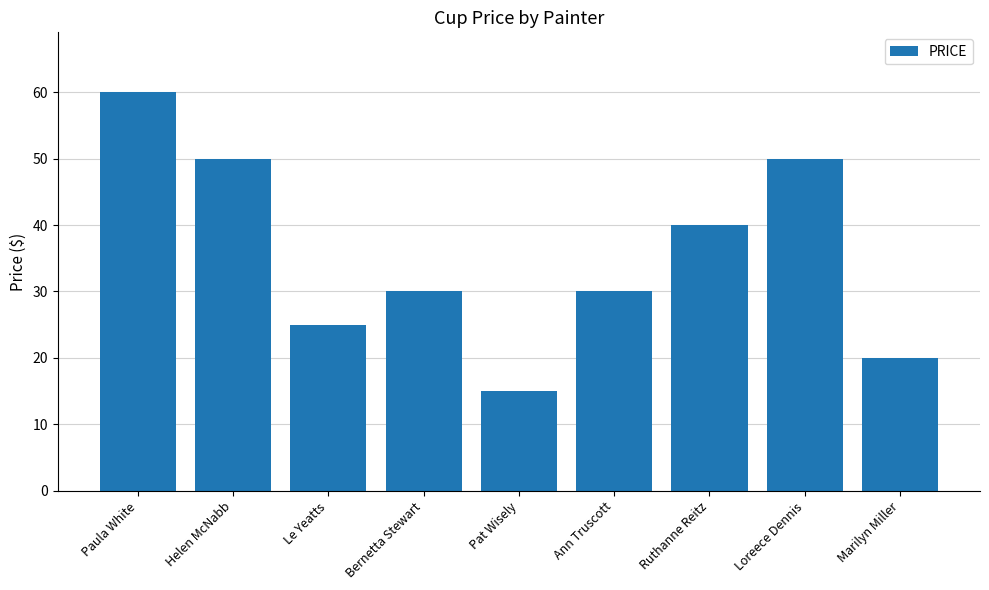

At which label is the value closest to 37?

Ruthanne Reitz